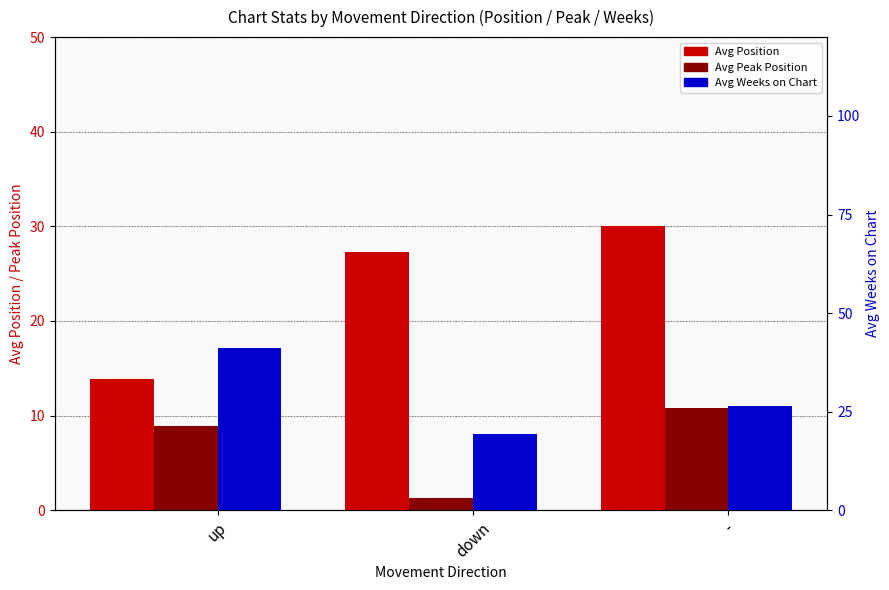

Between - and up, which is larger?

-